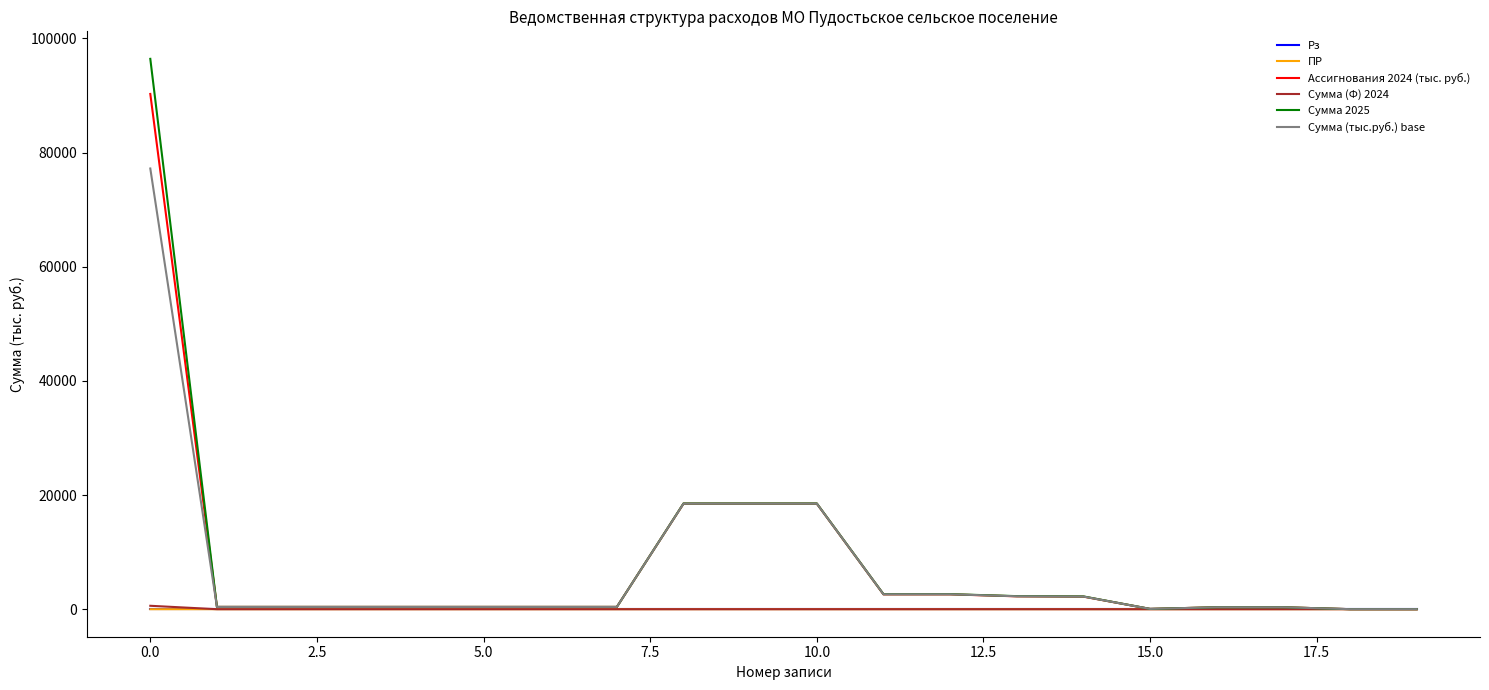

What is the maximum value shown in the chart?

96420.5